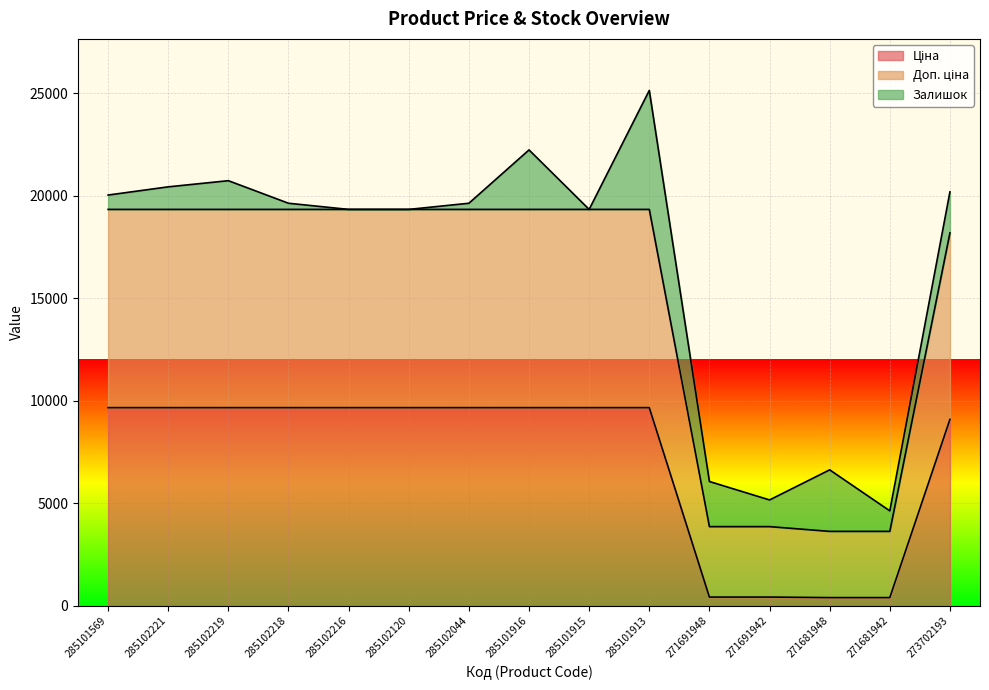

At which category is the sum across all series the highest?

285101913